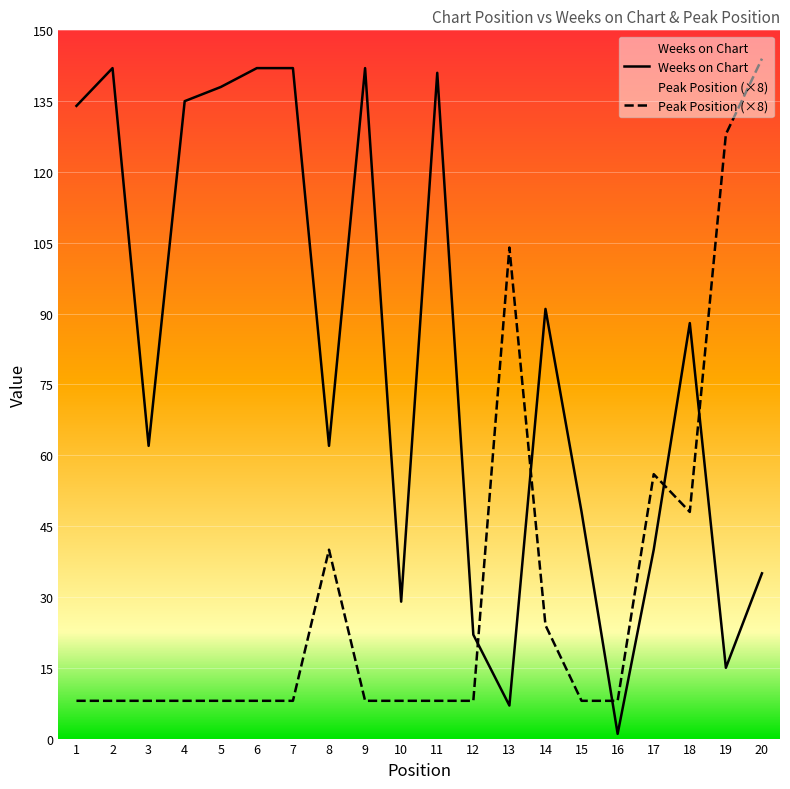

Which category has the highest value in the Weeks on Chart series?

2